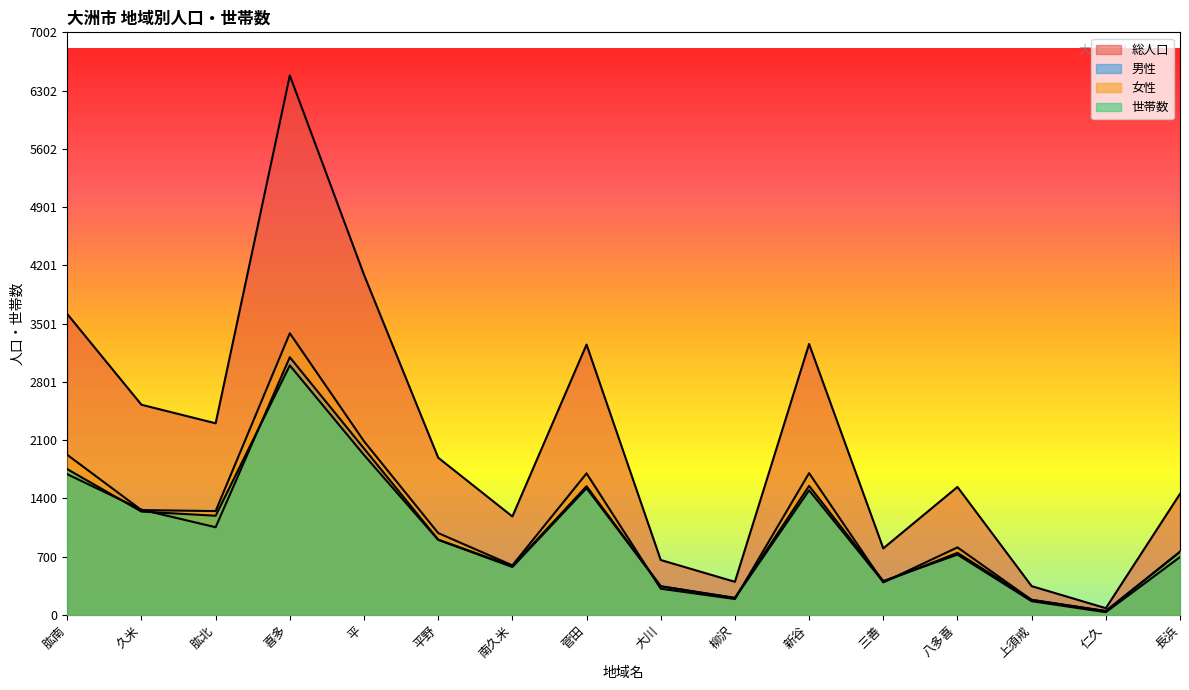

What is the difference between the highest and lowest values at 八多喜?

813